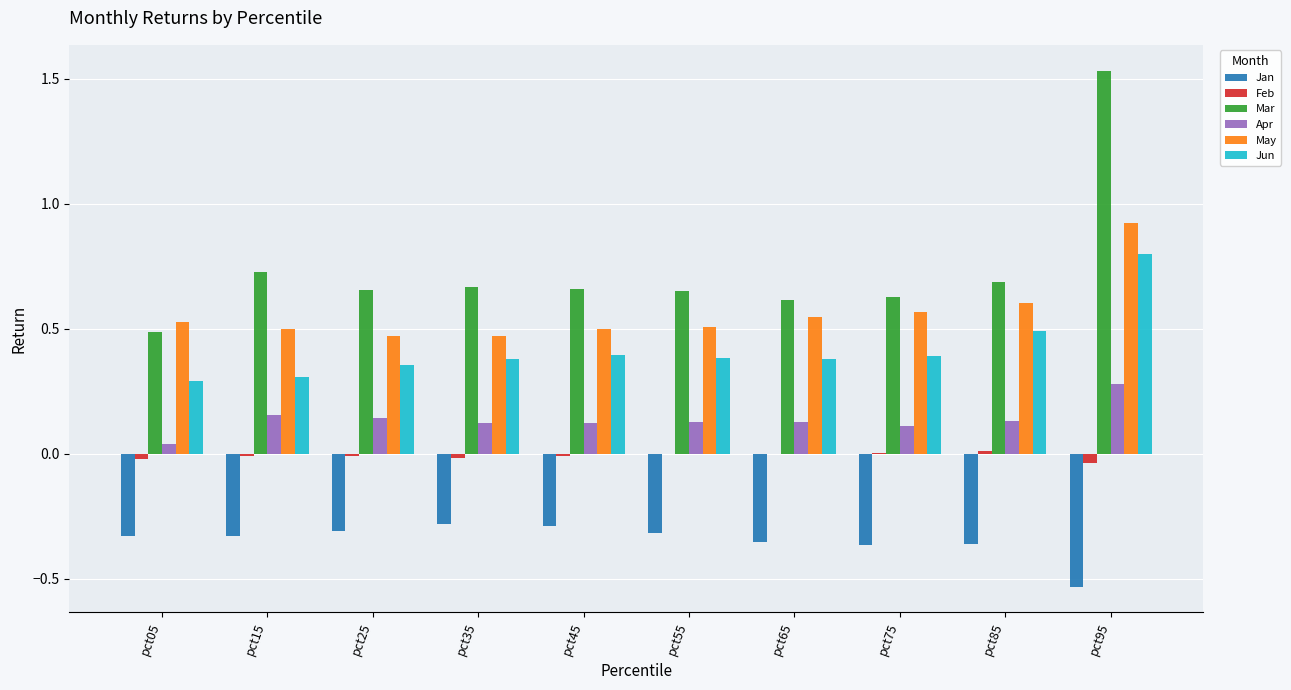

At which label does Apr reach its peak?

pct95